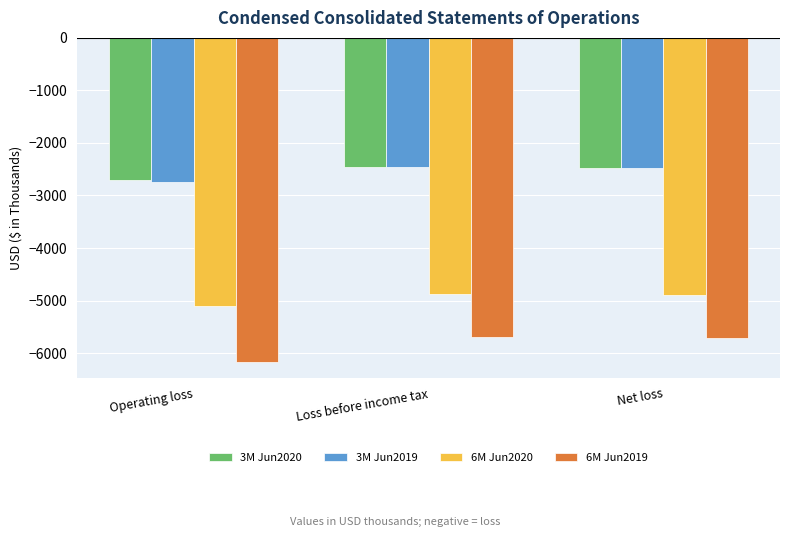

At which category does the chart reach its minimum across all series?

Operating loss